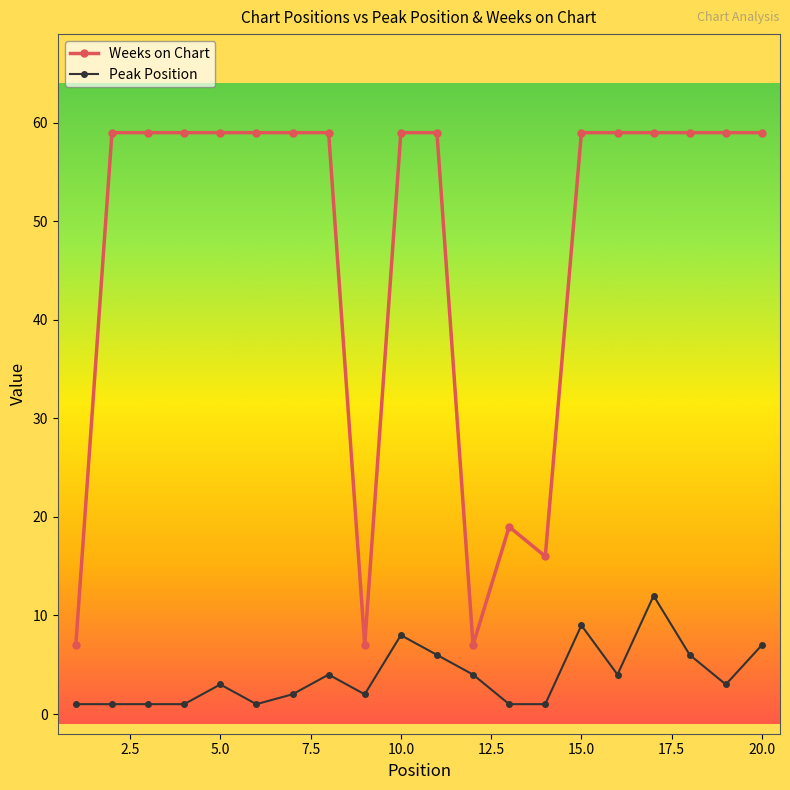

What is the difference between the second highest and second lowest values in the Peak Position series?

8